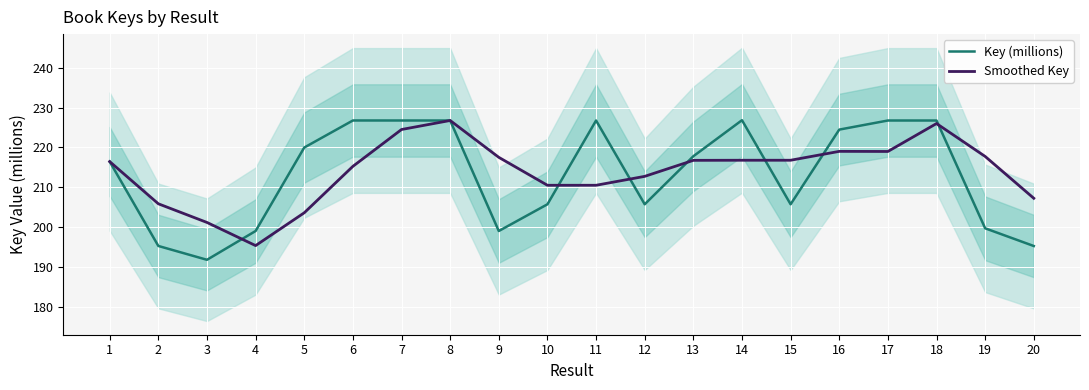

Which category has the highest value in the Key (millions) series?

14